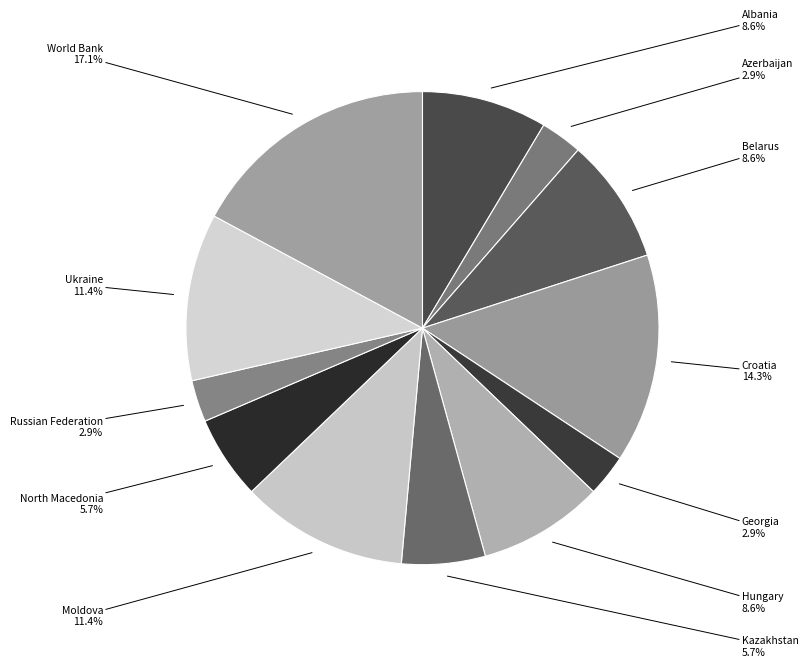

Is the sum of Georgia and Russian Federation greater than half?

No